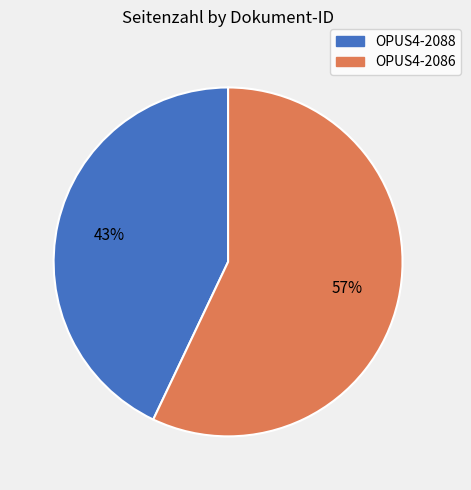

Rank the categories by value from lowest to highest.

OPUS4-2088, OPUS4-2086